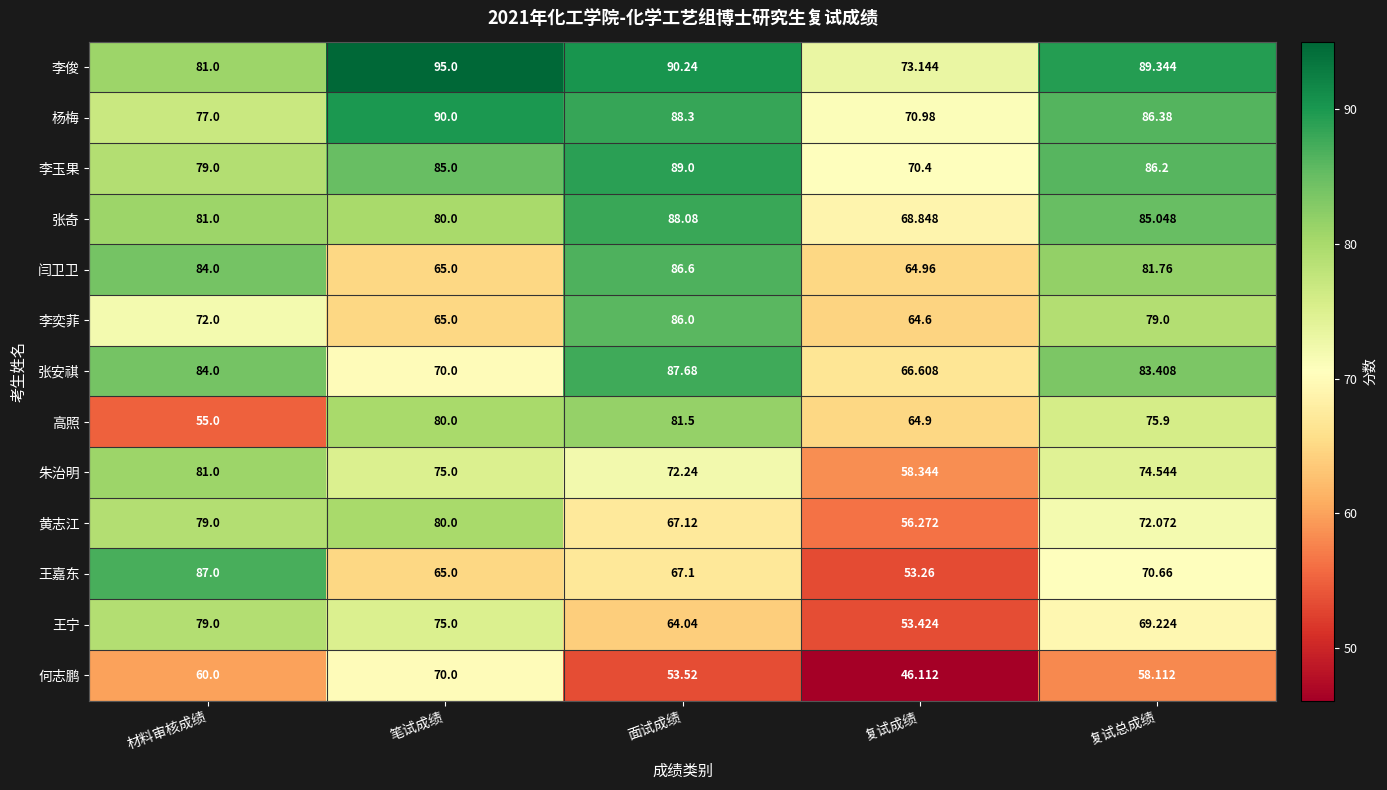

Is the value of 王嘉东 at 材料审核成绩 greater than the value of 高照 at 面试成绩?

Yes